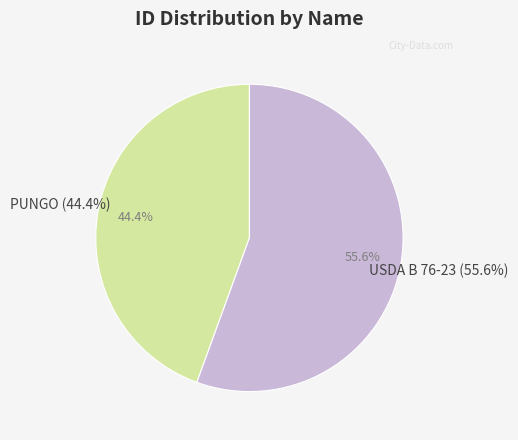

What is the total percentage of PUNGO and USDA B 76-23?

100.0%